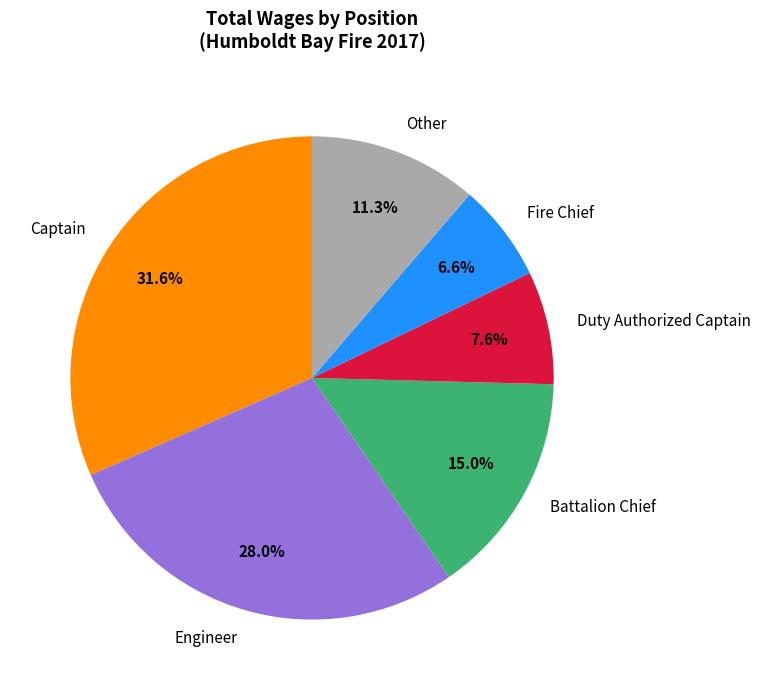

What portion of the pie excludes Fire Chief?

93.4%